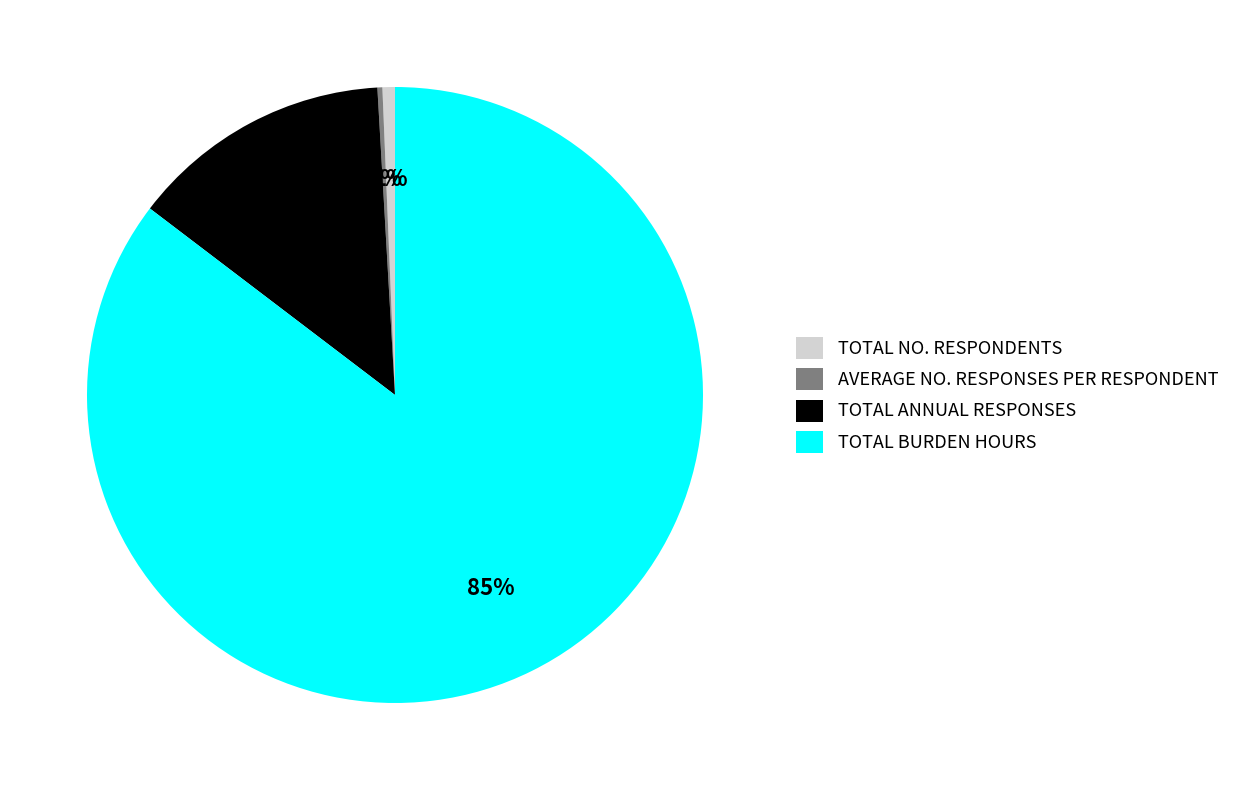

Which category accounts for the majority?

TOTAL BURDEN HOURS